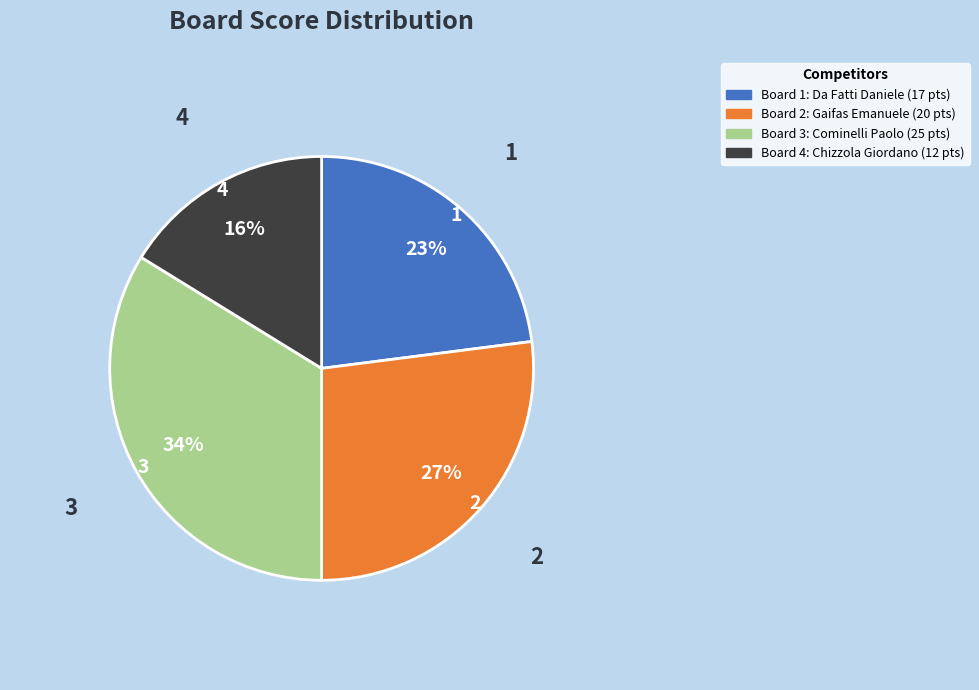

Do Board 4: Chizzola Giordano (12 pts) and Board 2: Gaifas Emanuele (20 pts) together represent more than half of the pie?

No